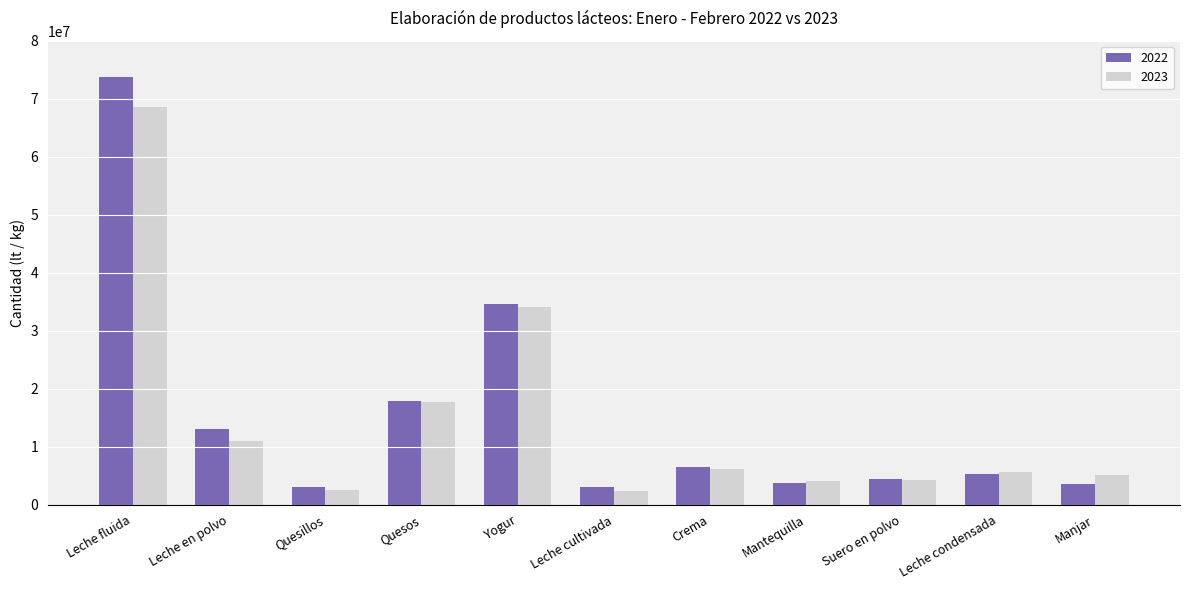

Which series has the largest range (max minus min)?

2022